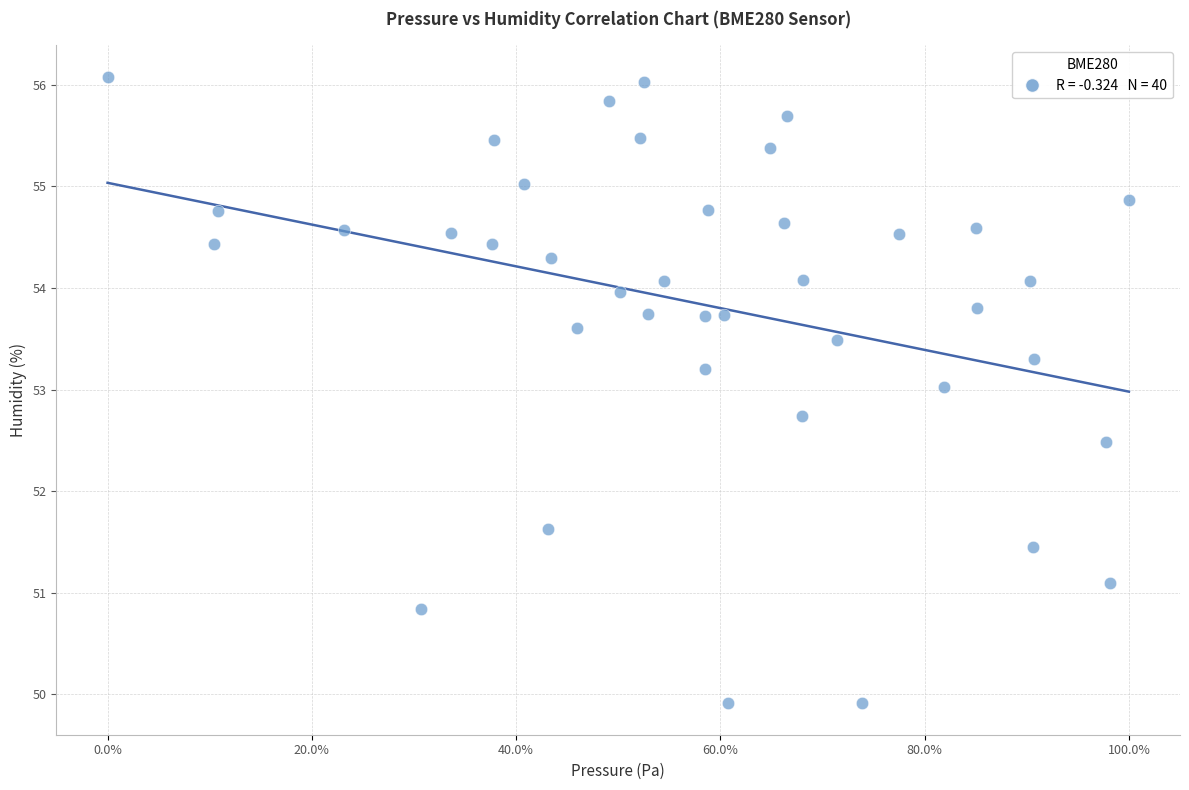

What Y value in the scatter plot is closest to 52?

51.6